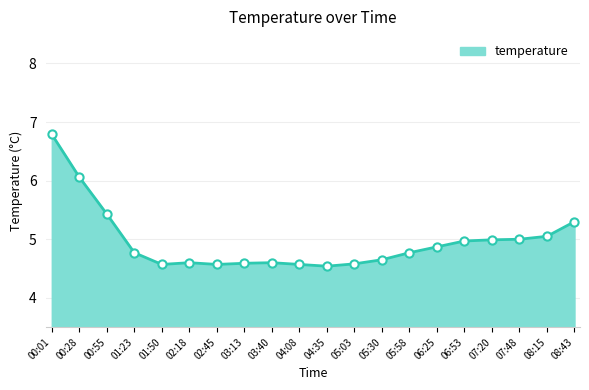

What is the change in value from 00:01 to 01:50?

-2.2